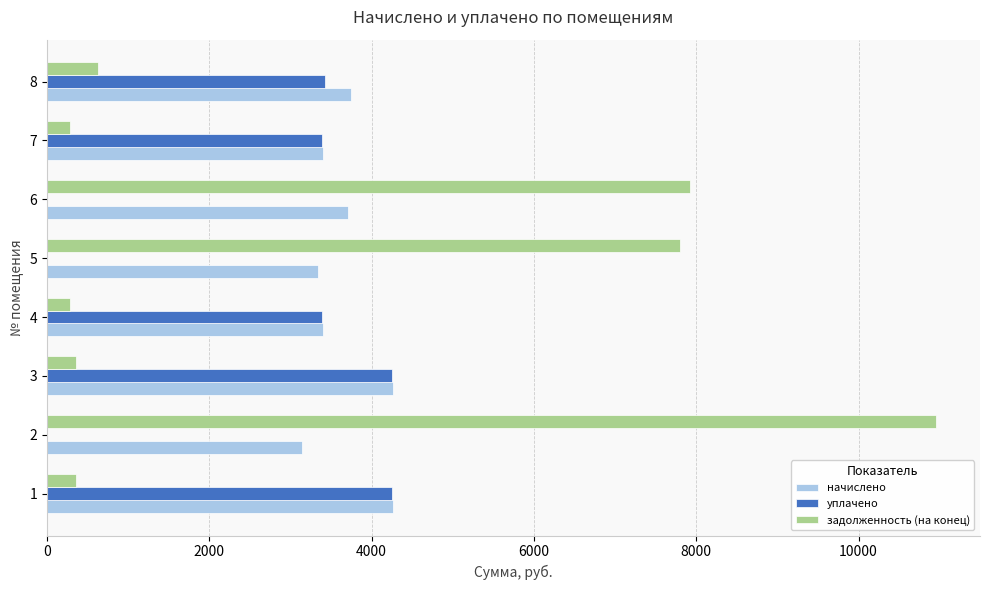

What is the sum of all задолженность (на конец) values?

28581.1